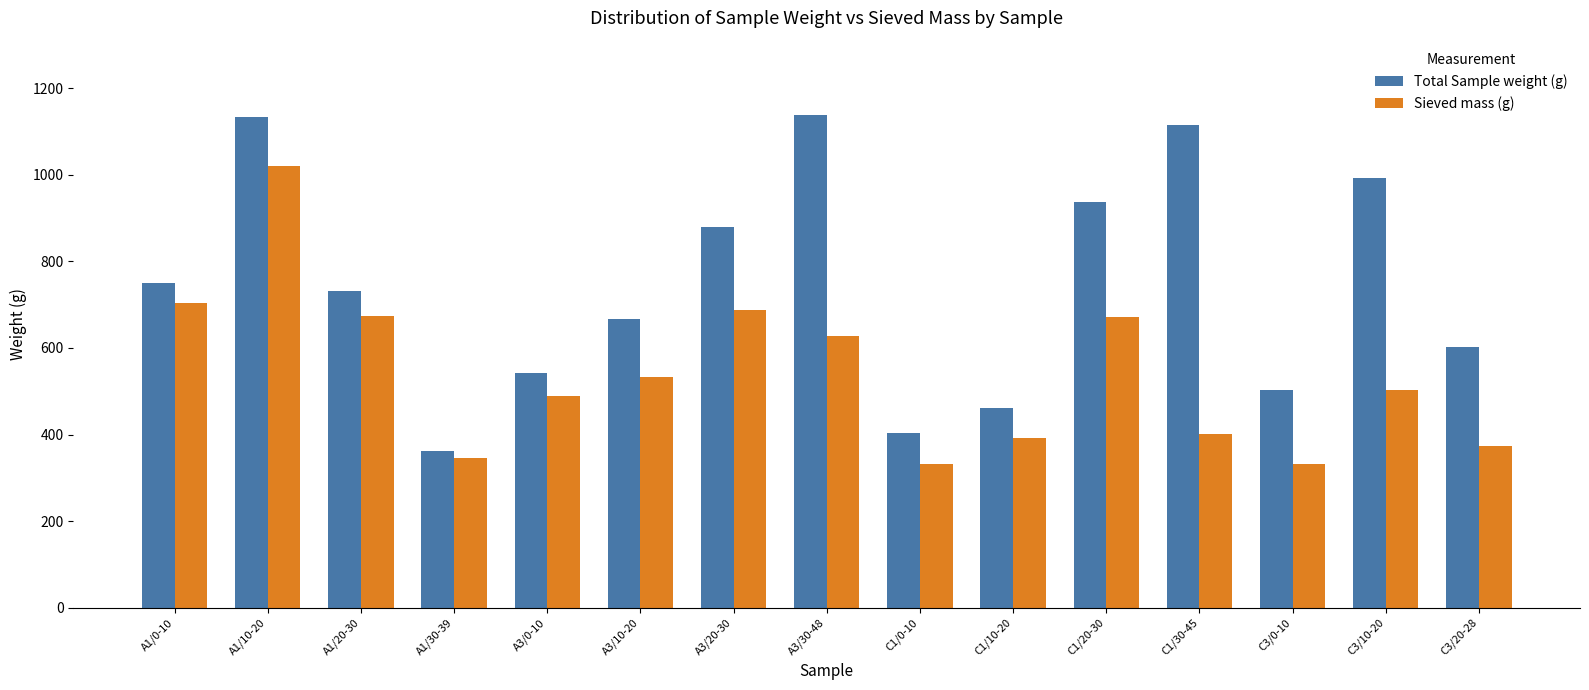

What value does the Sieved mass (g) series have at C1/20-30?

671.4